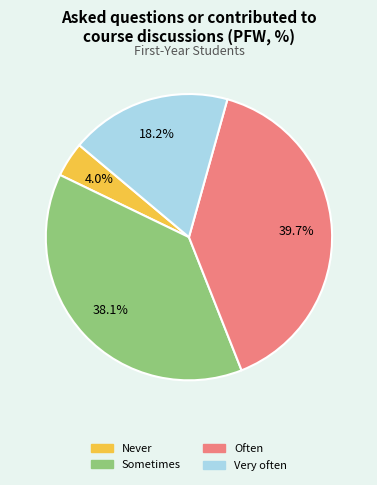

Is Sometimes the majority of the pie?

No